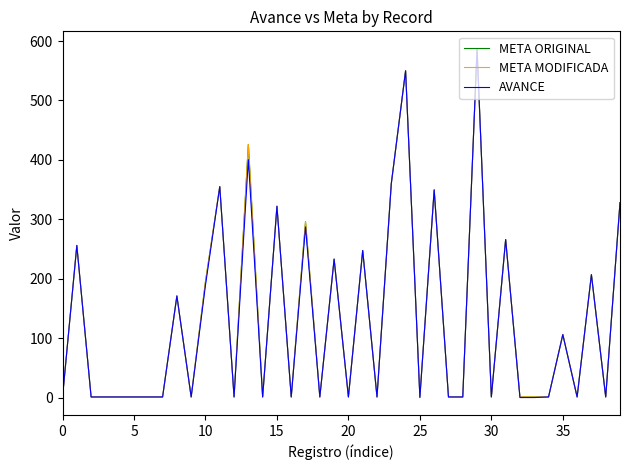

How many lines are shown in the chart?

3